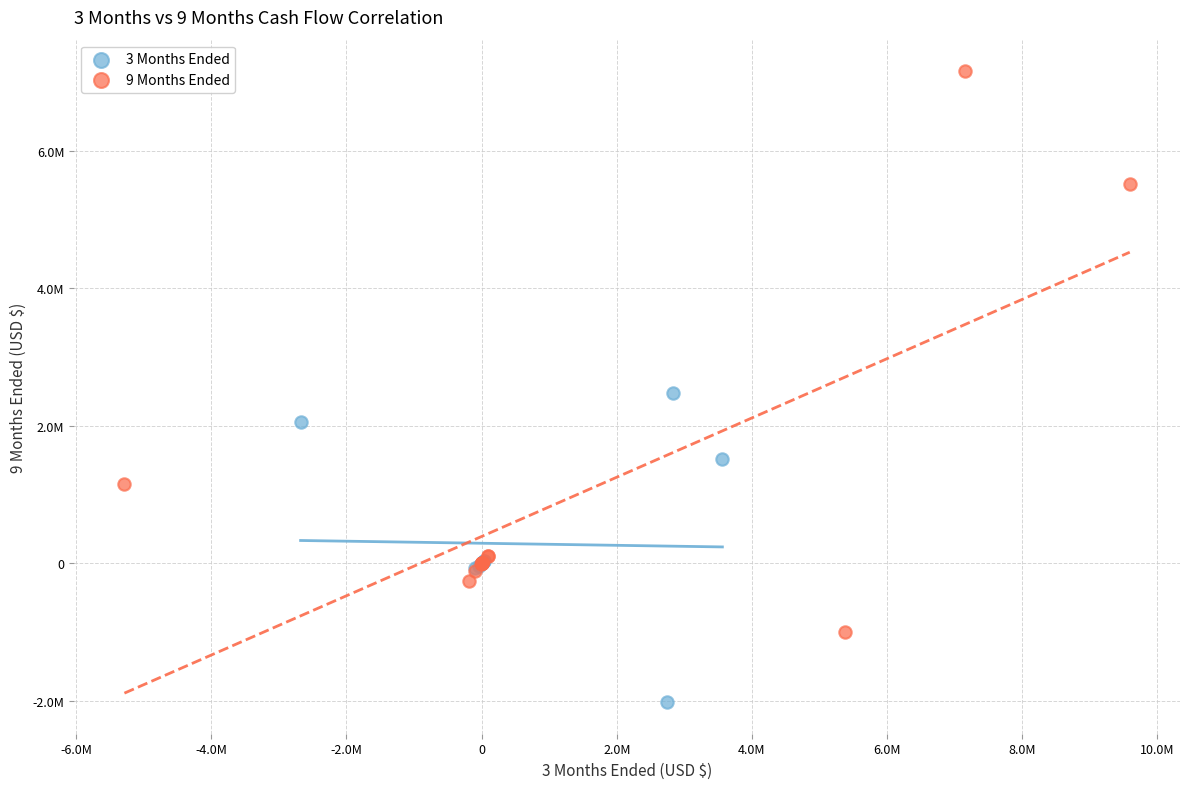

Which series contains the lowest Y value?

3 Months Ended